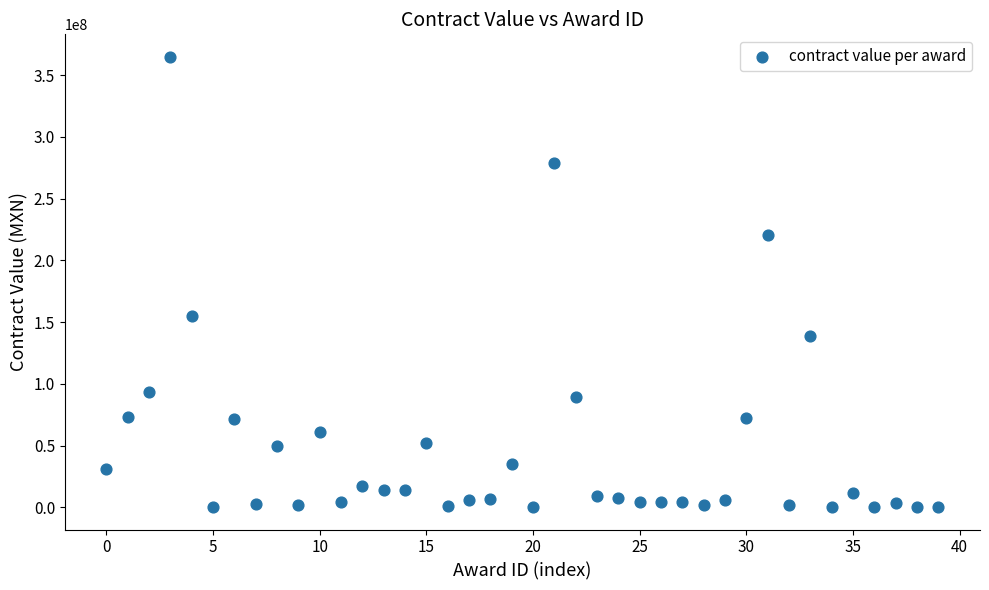

What Y value in the scatter plot is closest to 182508511?

155172413.8